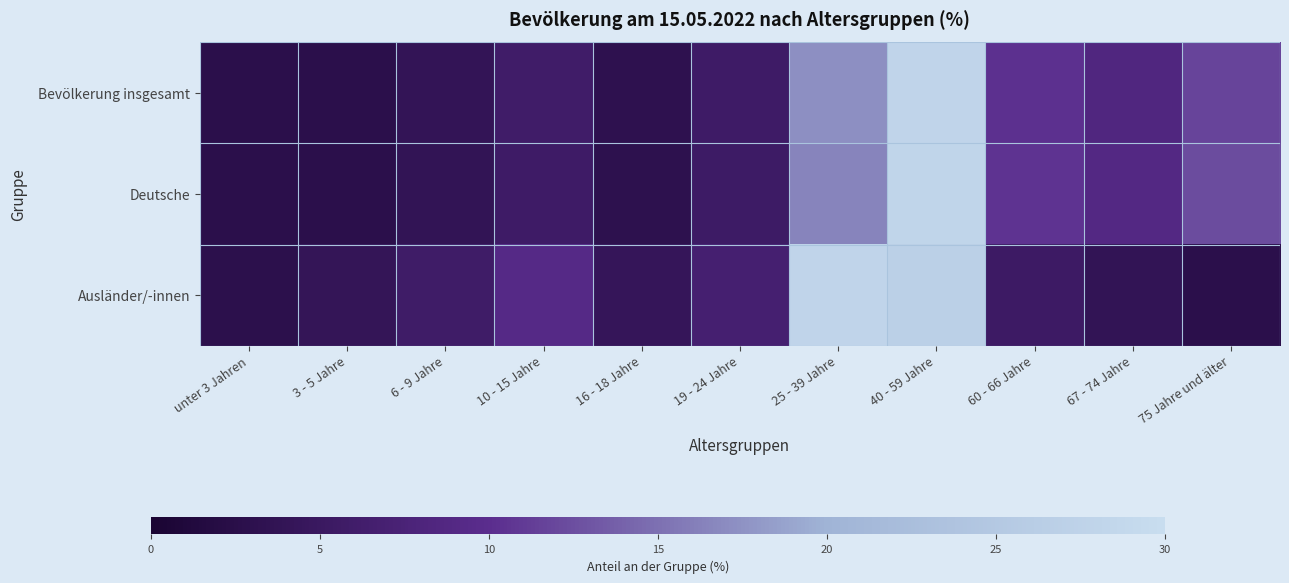

What is the spread (max minus min) of values at 60 - 66 Jahre?

5.1